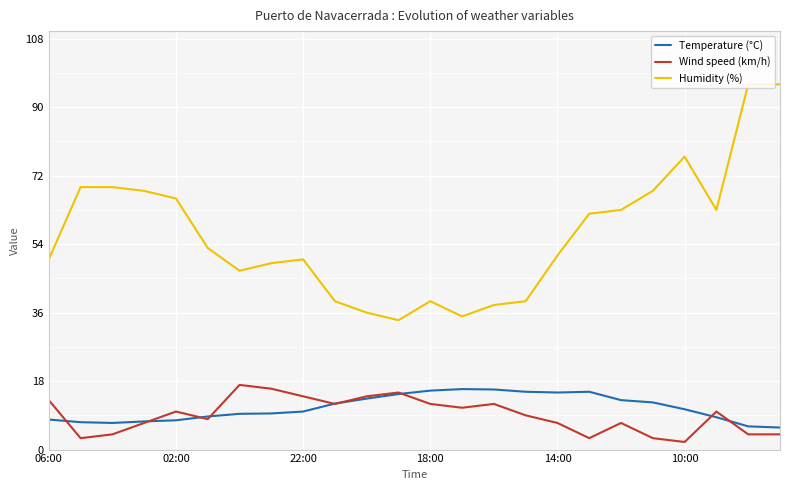

Rank the series by their maximum value, from highest to lowest.

Humidity (%), Wind speed (km/h), Temperature (°C)